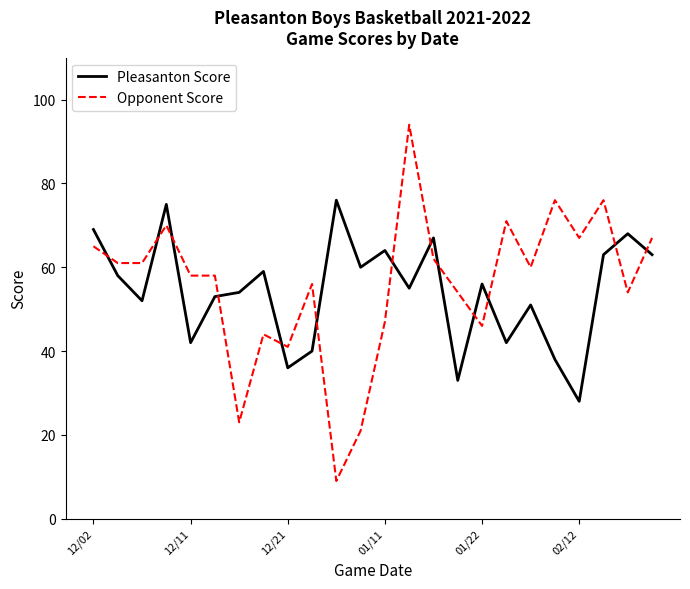

How many lines are shown in the chart?

2